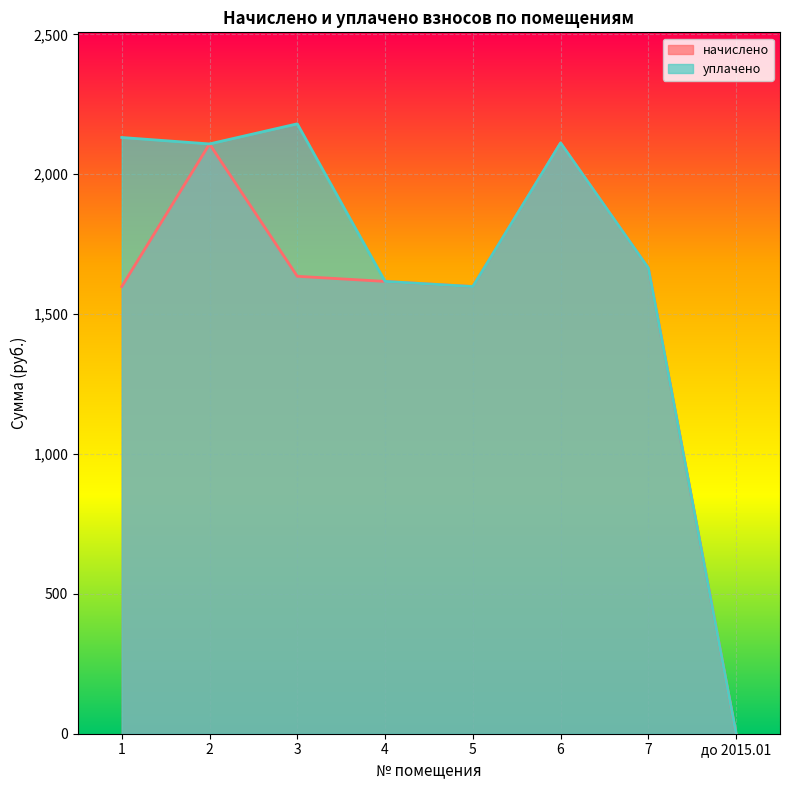

True or false: начислено and уплачено cross at least once.

False